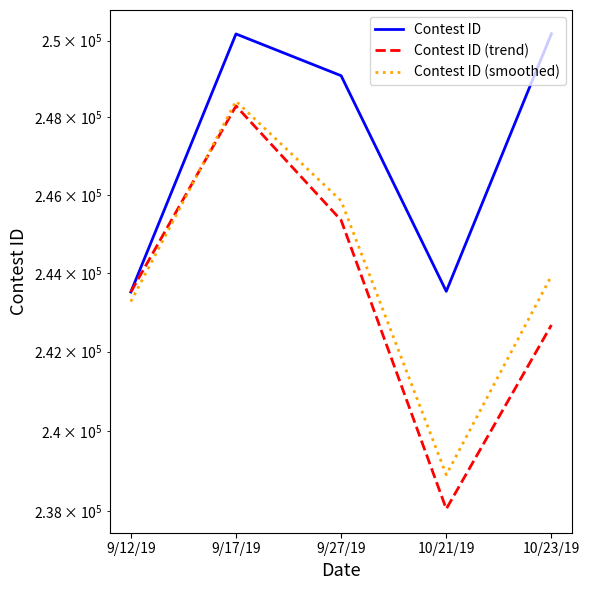

What is the sum of all Contest ID (trend) values?

1217892.5